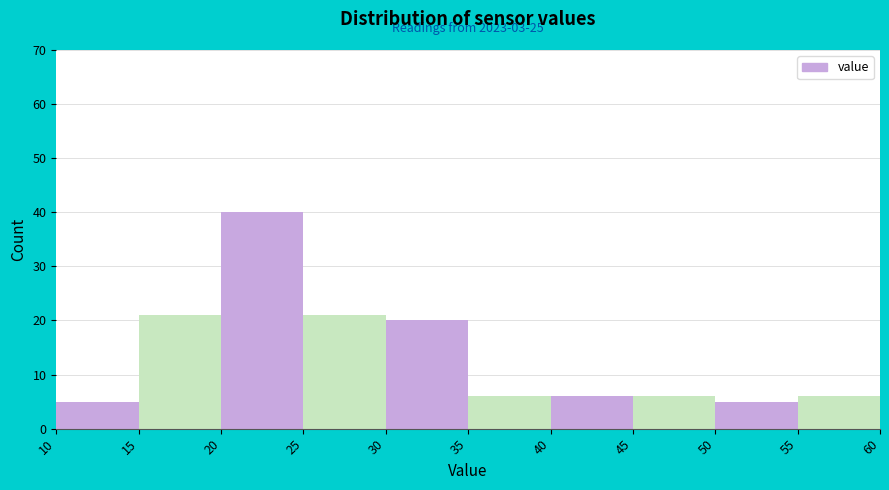

Over which range of the x-axis is the bar tallest?

20 to 25